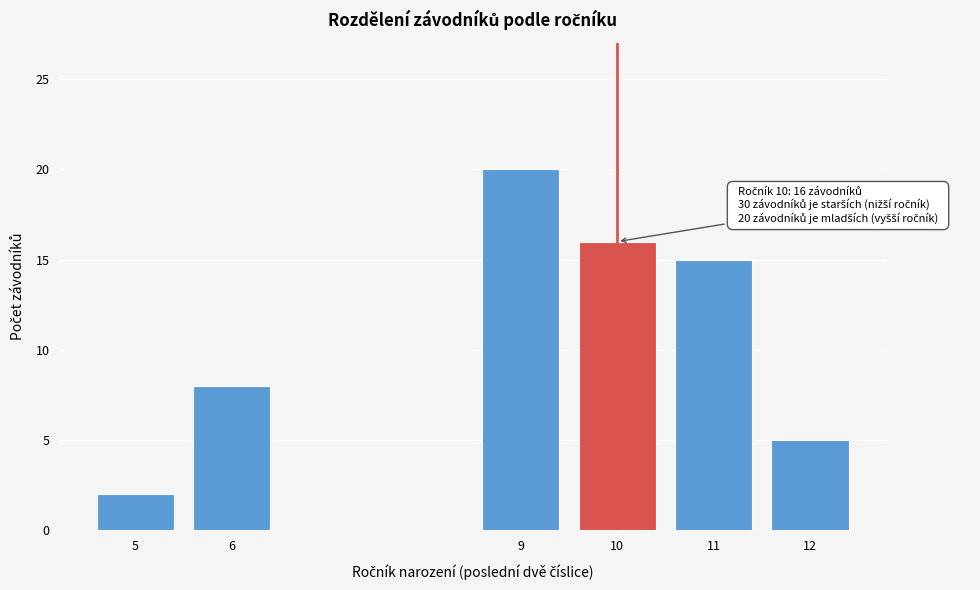

Reading left to right, list all the values displayed in this chart.

5=2	6=8	9=20	10=16	11=15	12=5